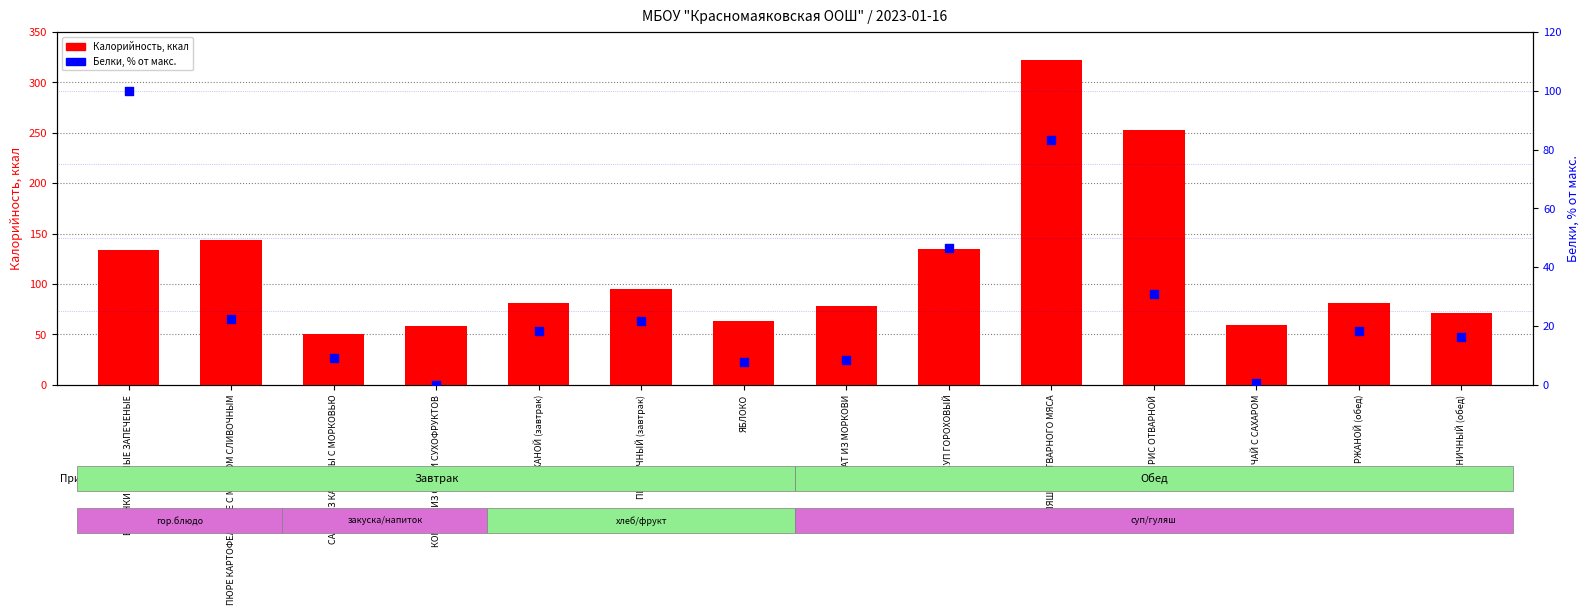

What are all the series names shown in the legend?

Калорийность, Белки (% от макс.)